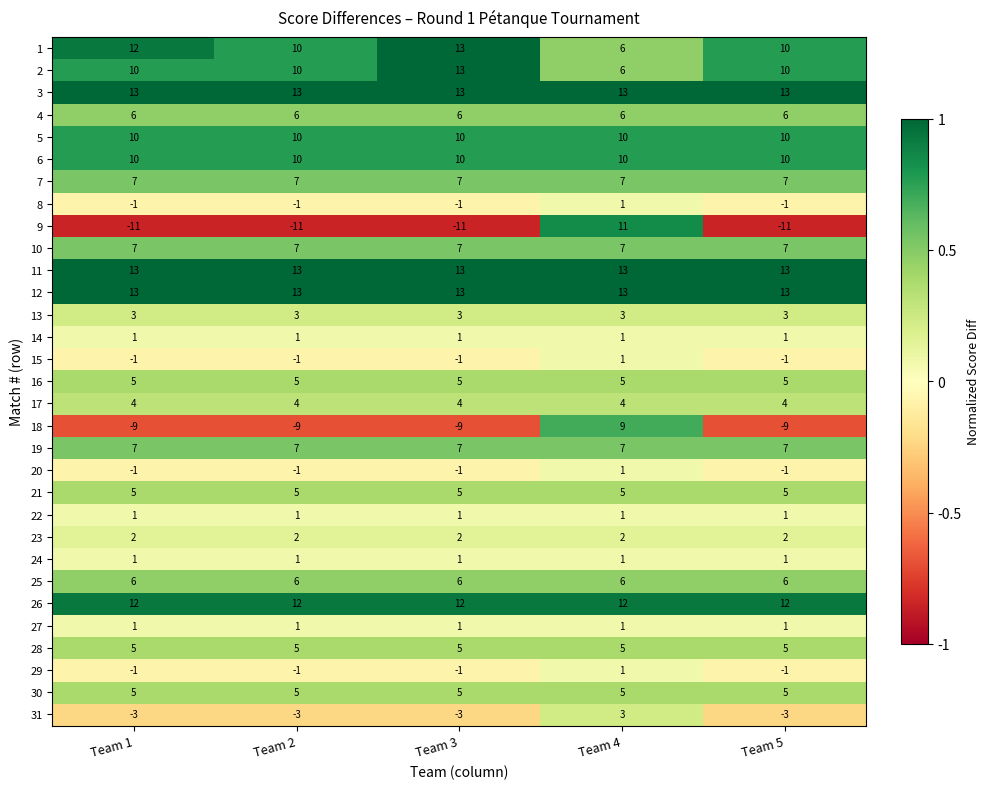

What is the sum of the 13 values at Team 1 and Team 2?

6